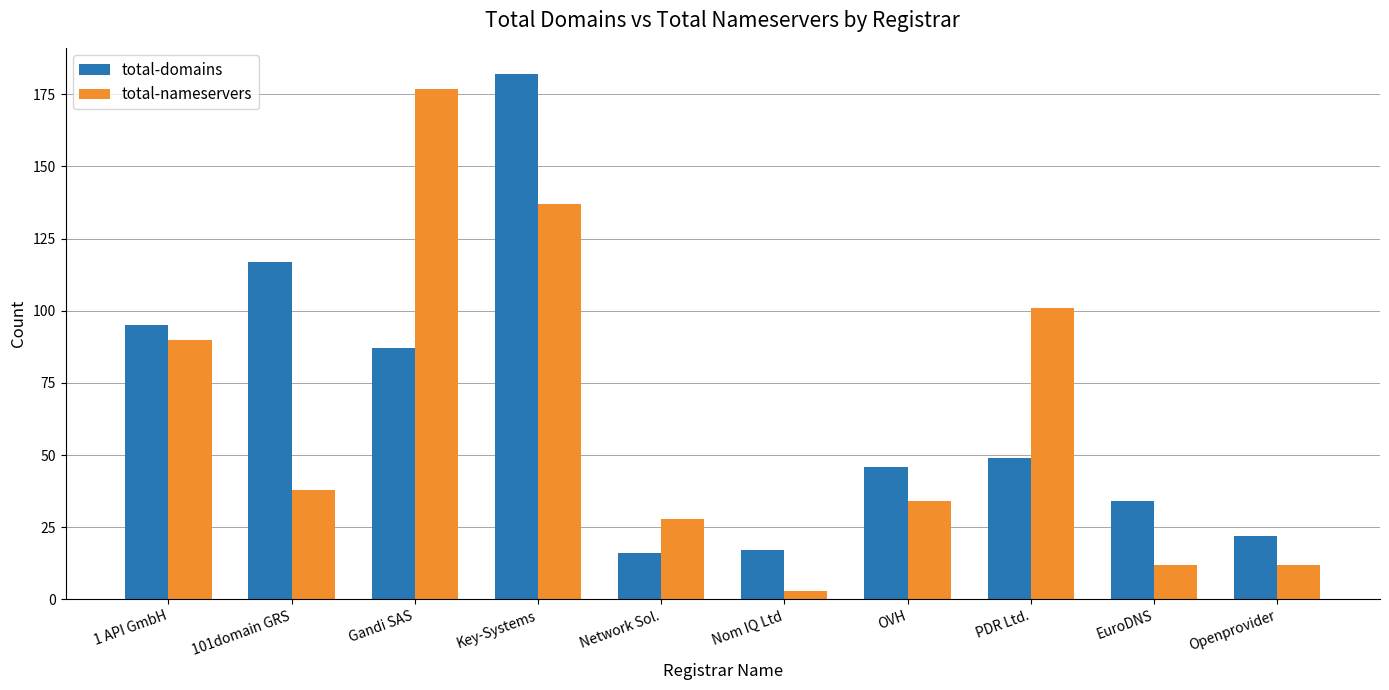

What are all the series names shown in the legend?

total-domains, total-nameservers